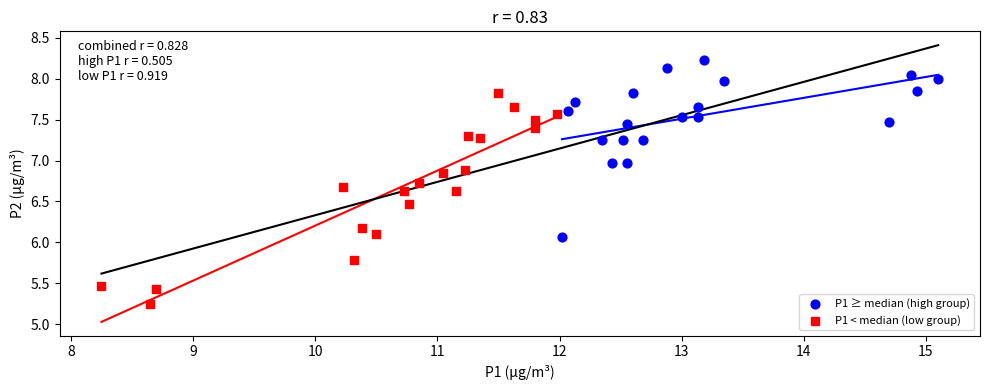

Which series reaches the maximum Y coordinate?

P1 ≥ median (high group)